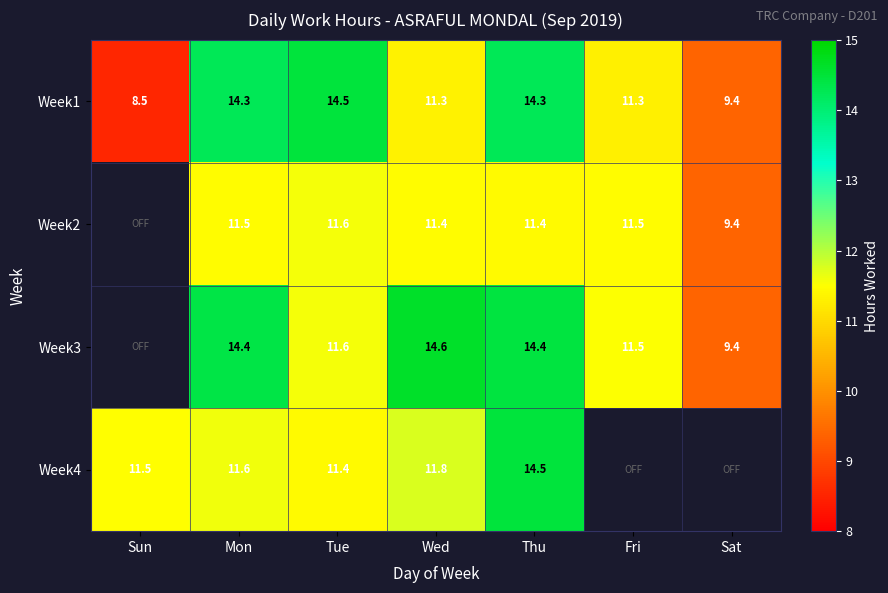

At which label does Week1 first exceed 11?

Mon